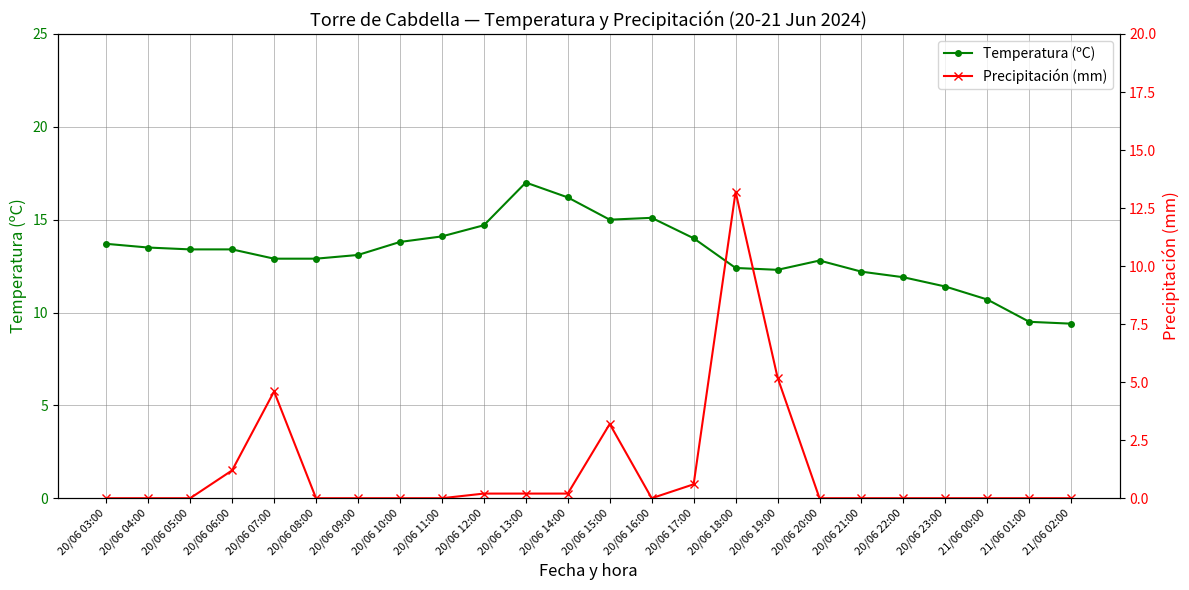

How many data points in Temperatura (ºC) are less than 13?

11